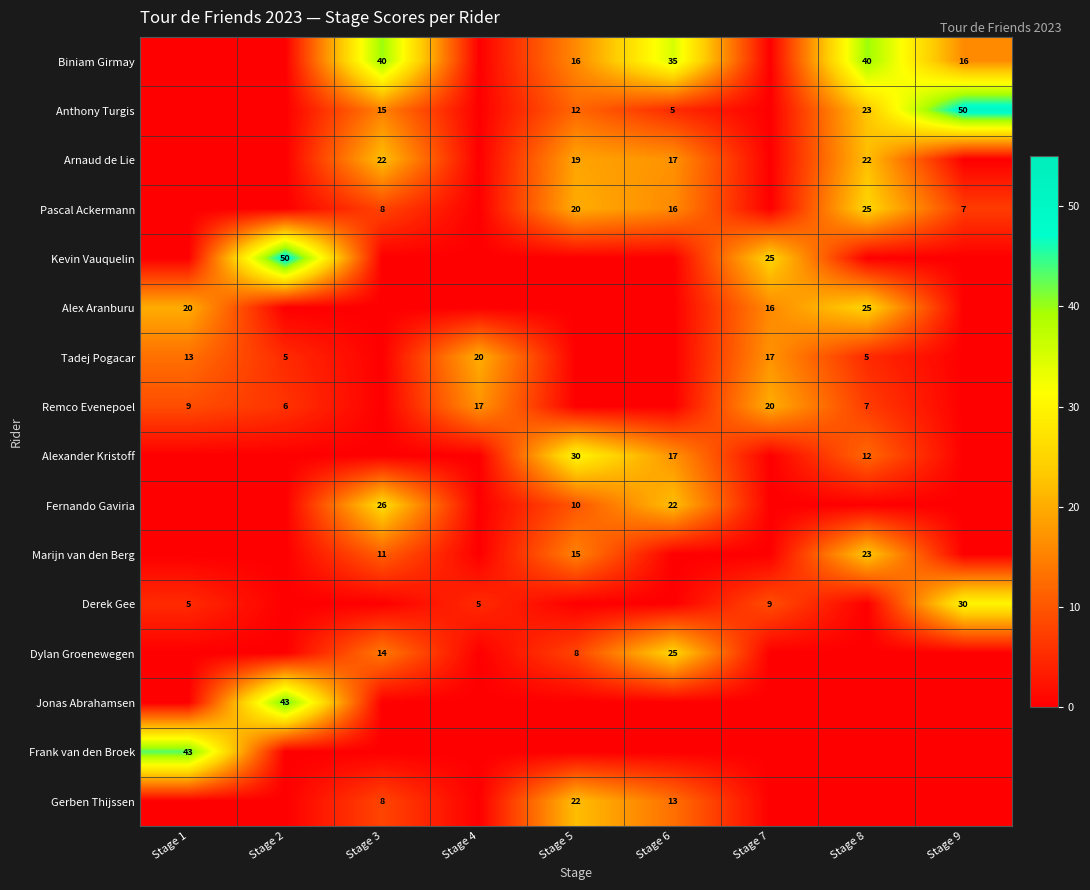

At how many categories does at least one series exceed 33?

6